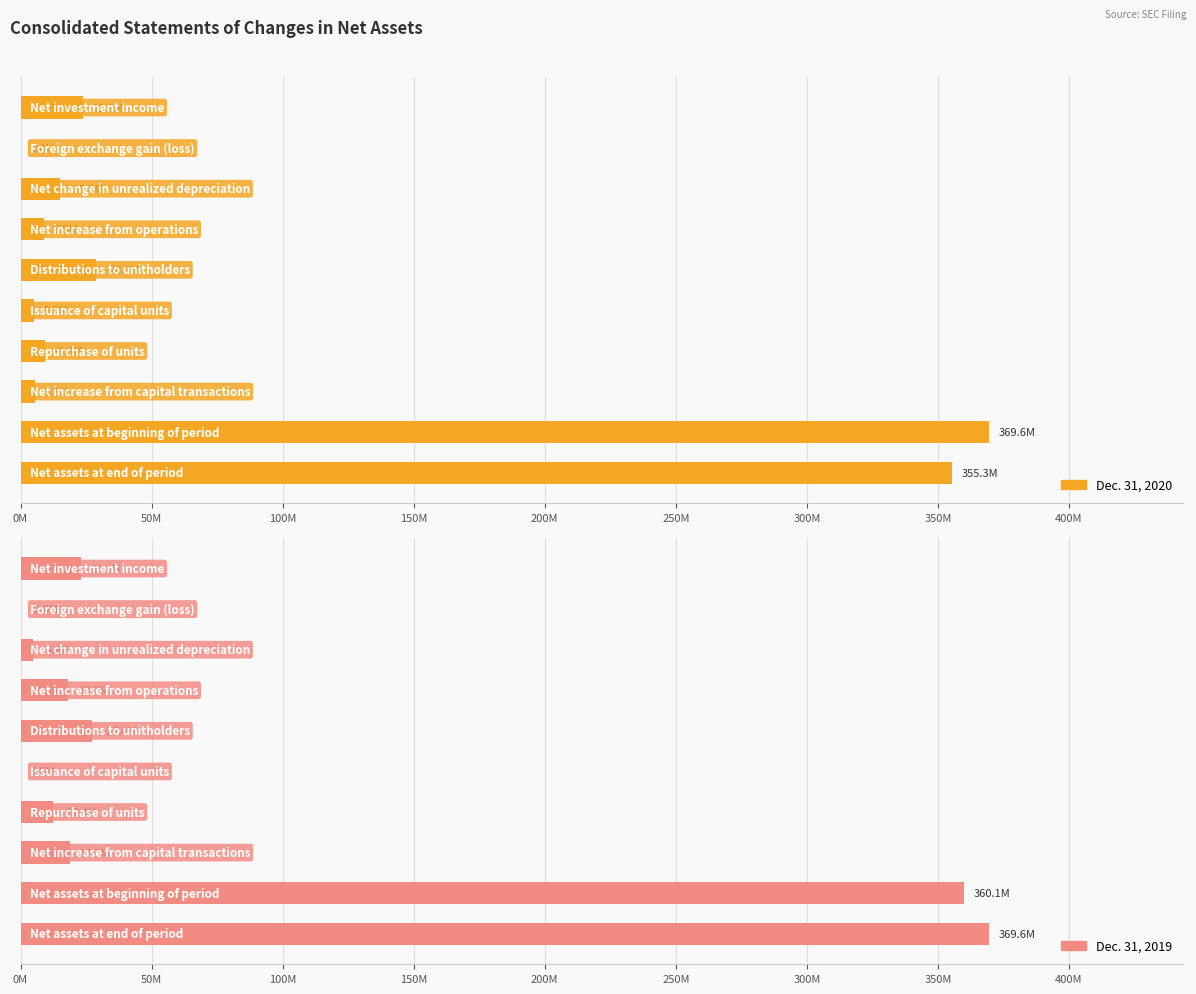

Rank the series by their average value, from lowest to highest.

Dec. 31, 2020, Dec. 31, 2019